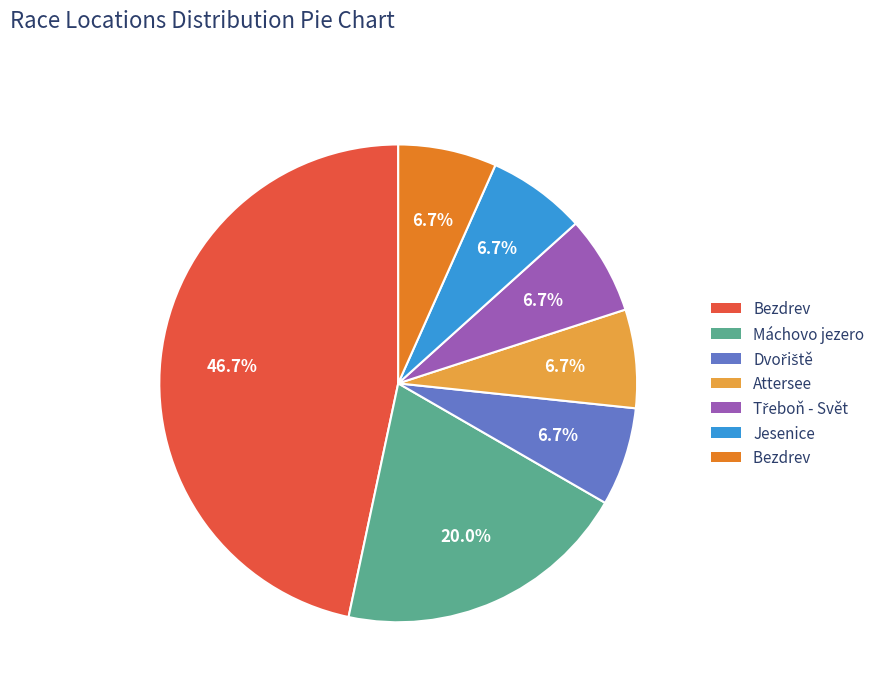

Is there any slice that represents more than half of the pie?

No